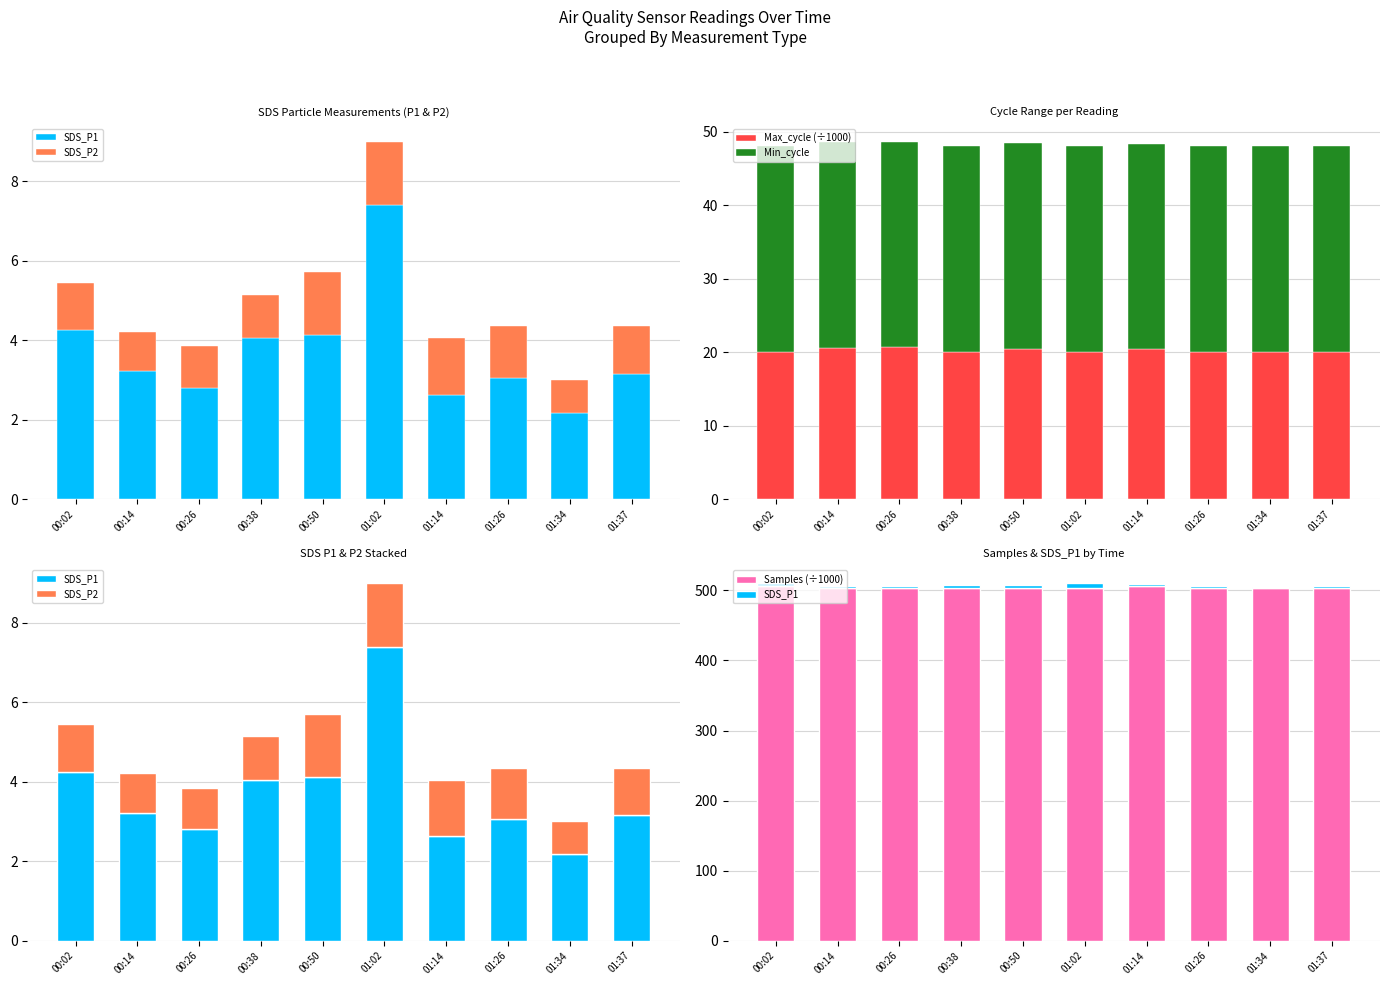

What is the sum of all SDS_P1 values?

36.9